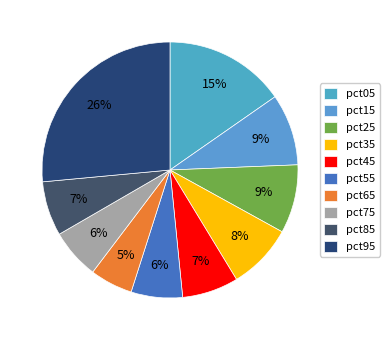

True or false: pct45 accounts for 7% of the total.

True